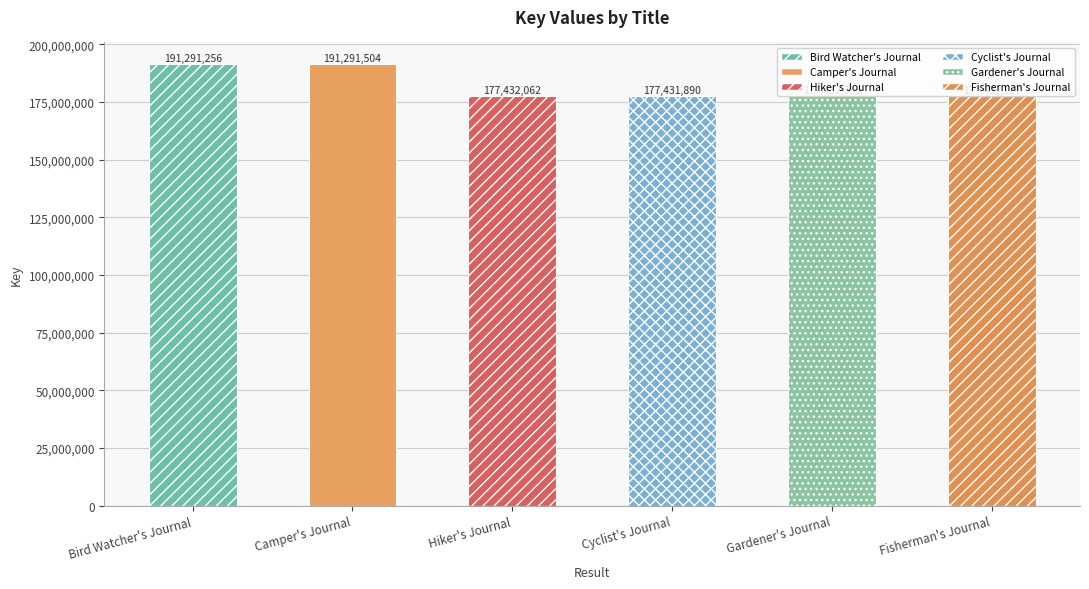

Which label corresponds to the largest value in the chart?

Camper's Journal